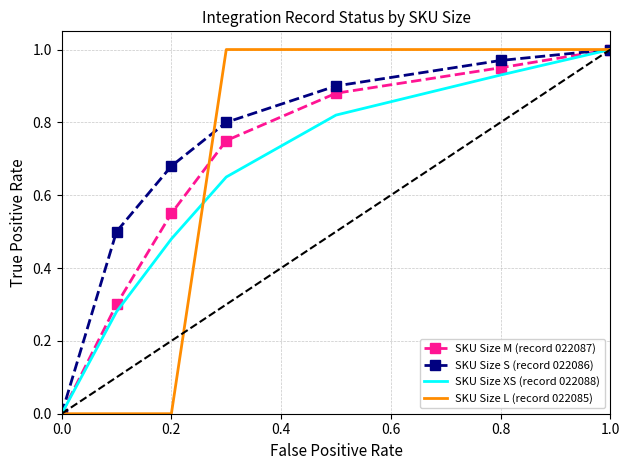

Which series has the largest total across all categories?

SKU Size S (record 022086)